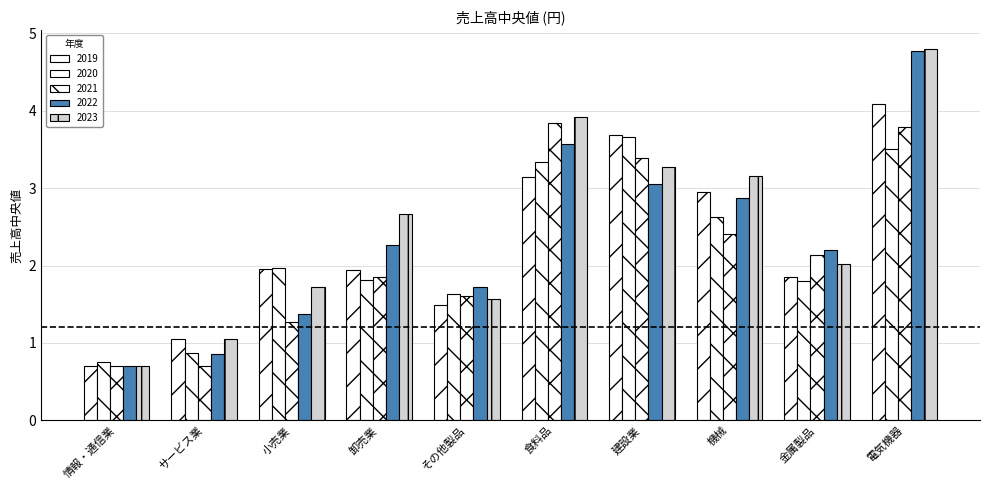

At how many categories does at least one series exceed 2?

6